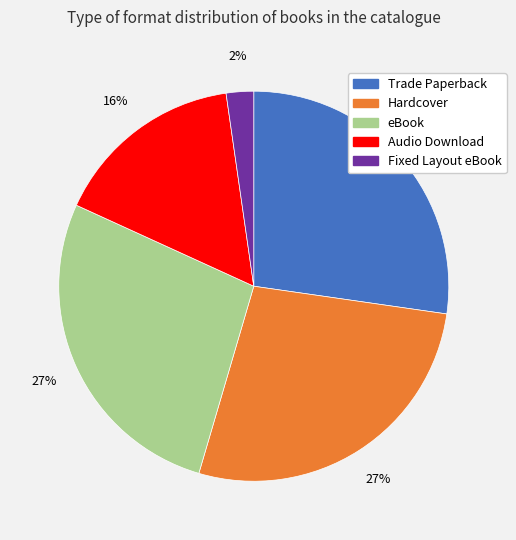

Is it true that Audio Download is 16% of the pie?

True